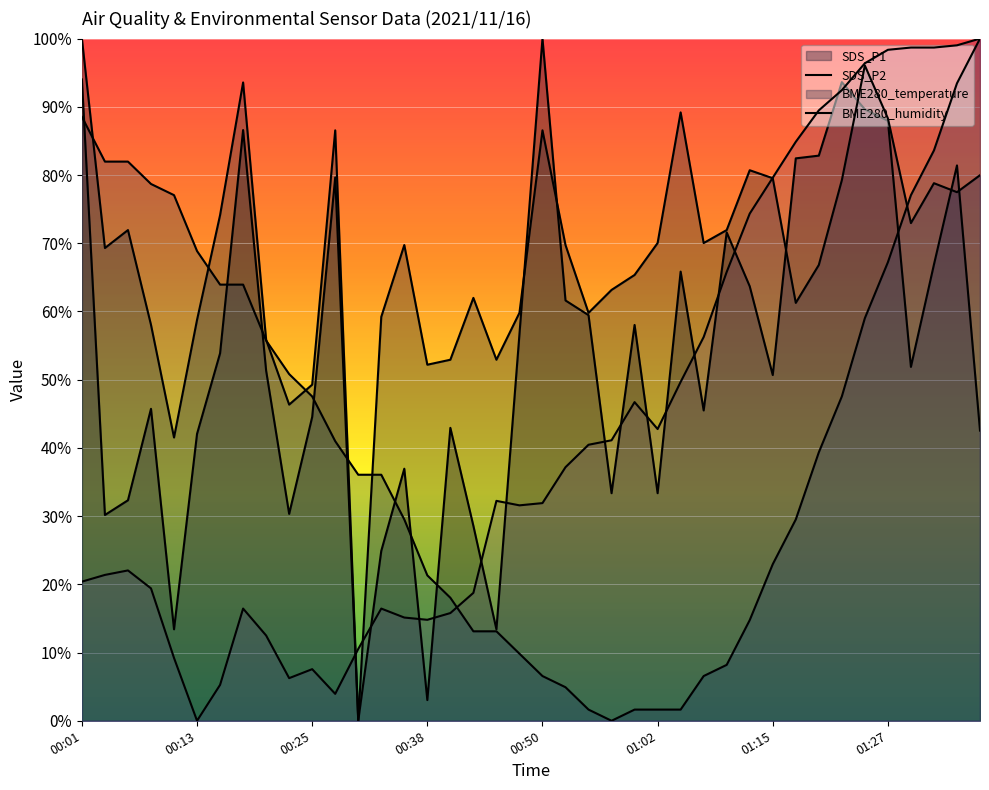

What position from the left is 00:28?

12